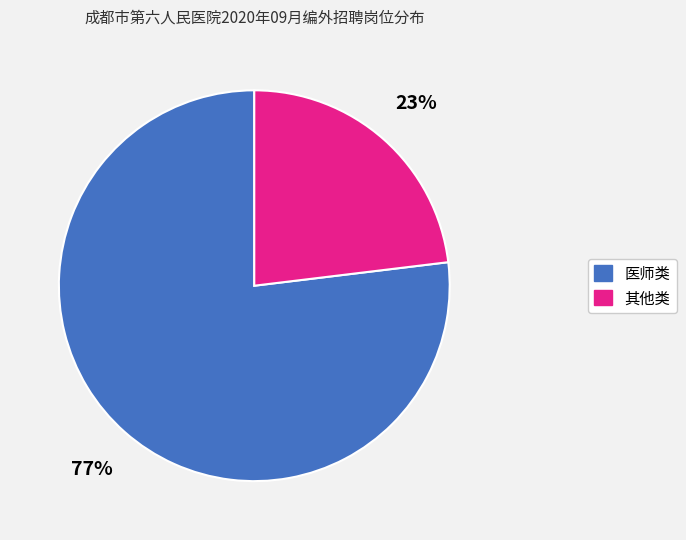

Does any single category account for the majority?

Yes